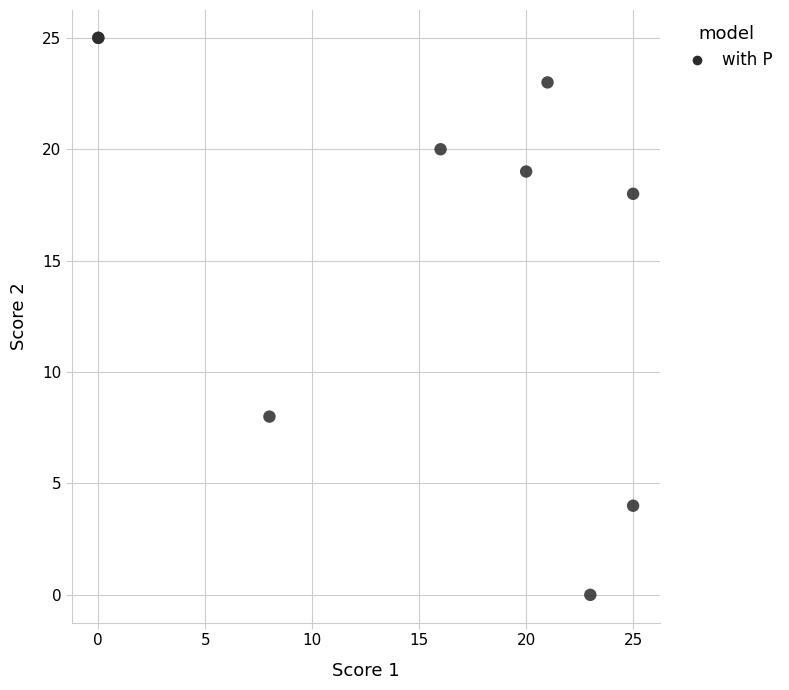

What Y value in the scatter plot is closest to 12?

8